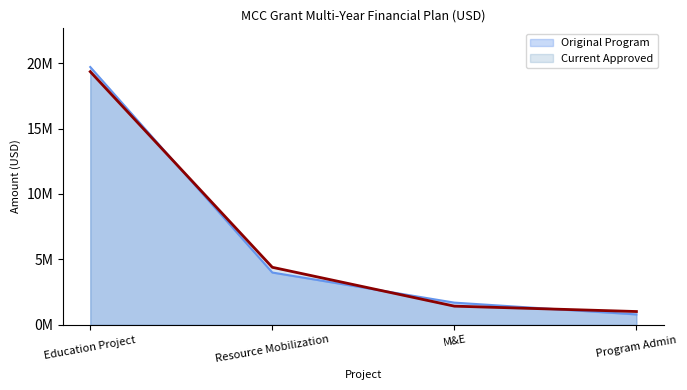

What are all the series names shown in the legend?

Original Program, Current Approved